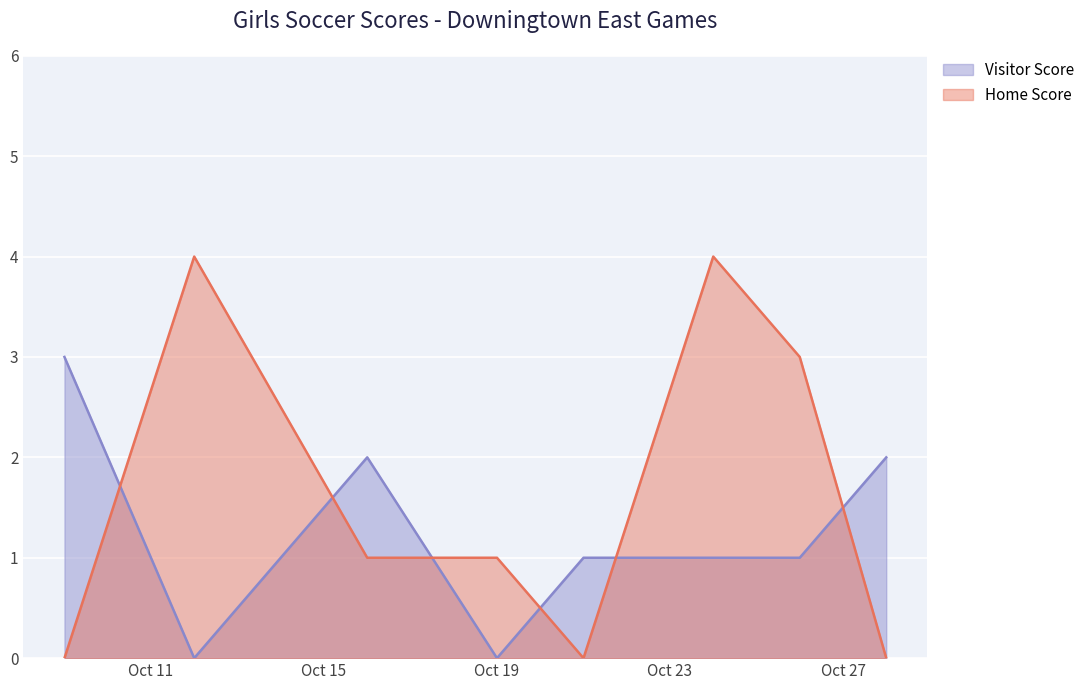

At which category does Visitor Score reach its first local peak?

2020-10-16